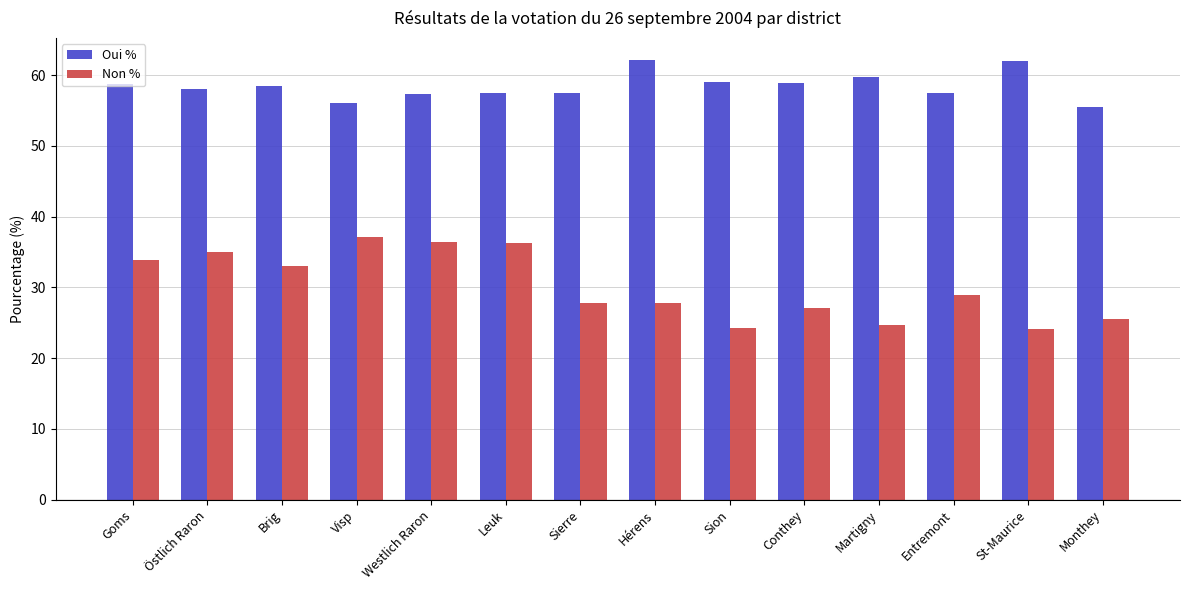

What is the difference between the Non % values at Sion and Monthey?

1.2